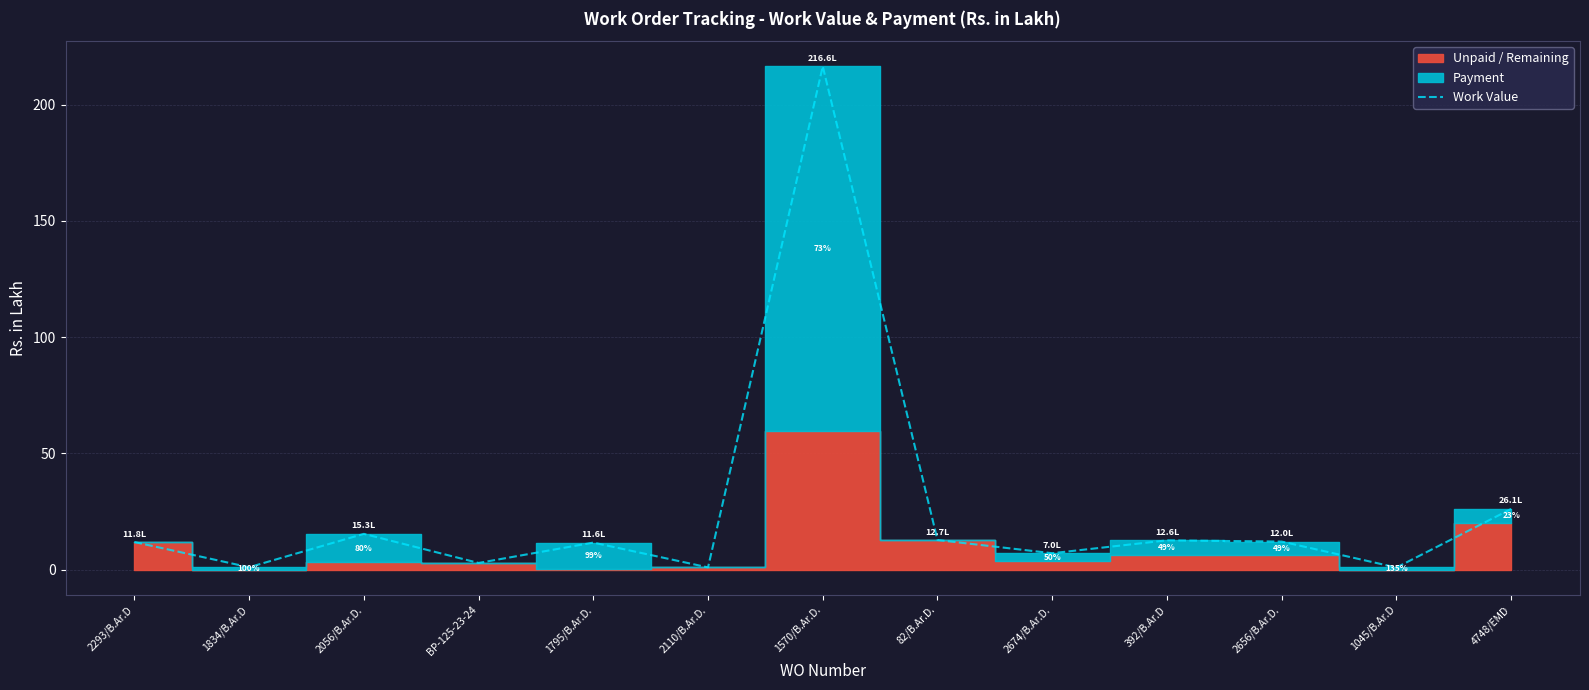

At which category does the chart reach its peak across all series?

1570/B.Ar.D.